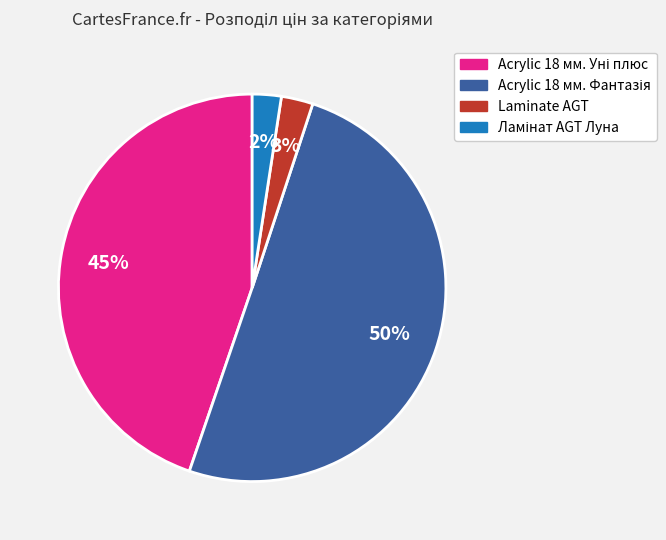

To the nearest percent, what is the difference between the largest and smallest slice percentages?

48%